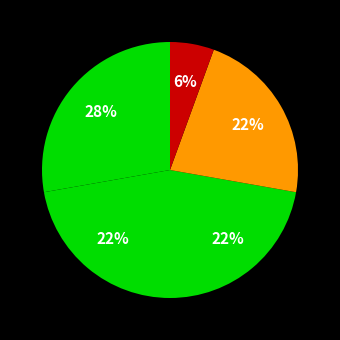

Count the number of slices in the pie.

5